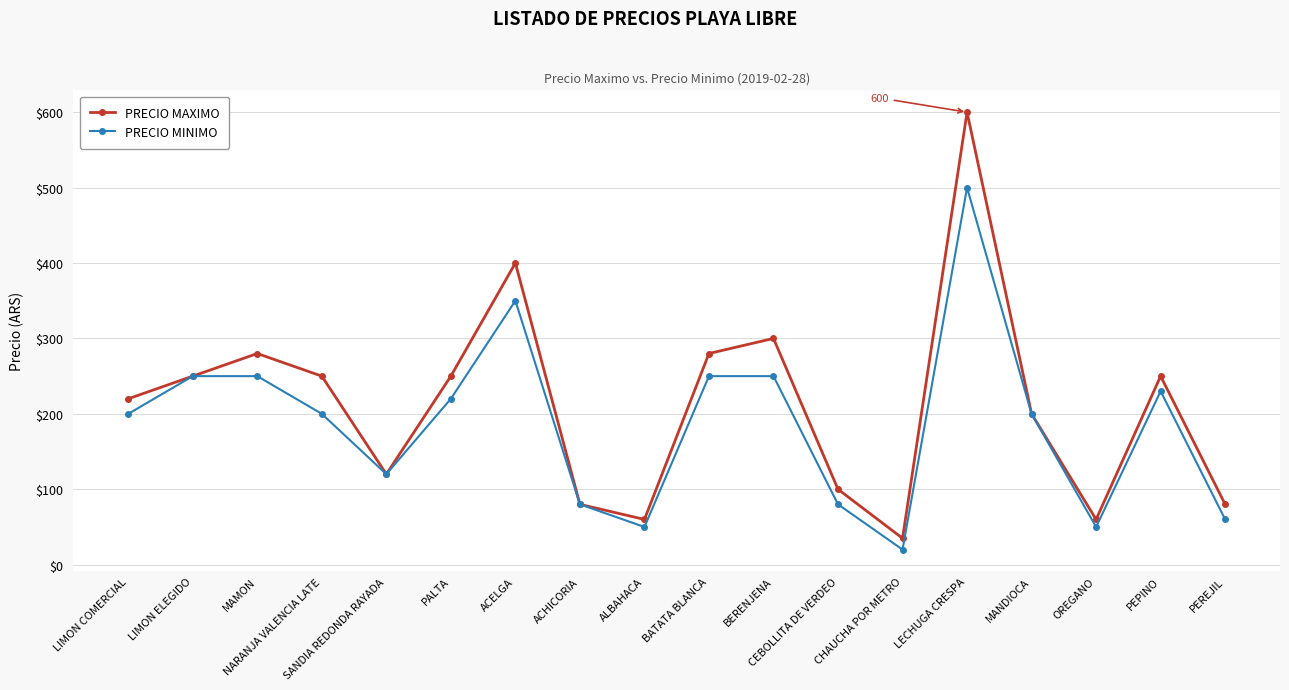

What are all the series names shown in the legend?

PRECIO MAXIMO, PRECIO MINIMO